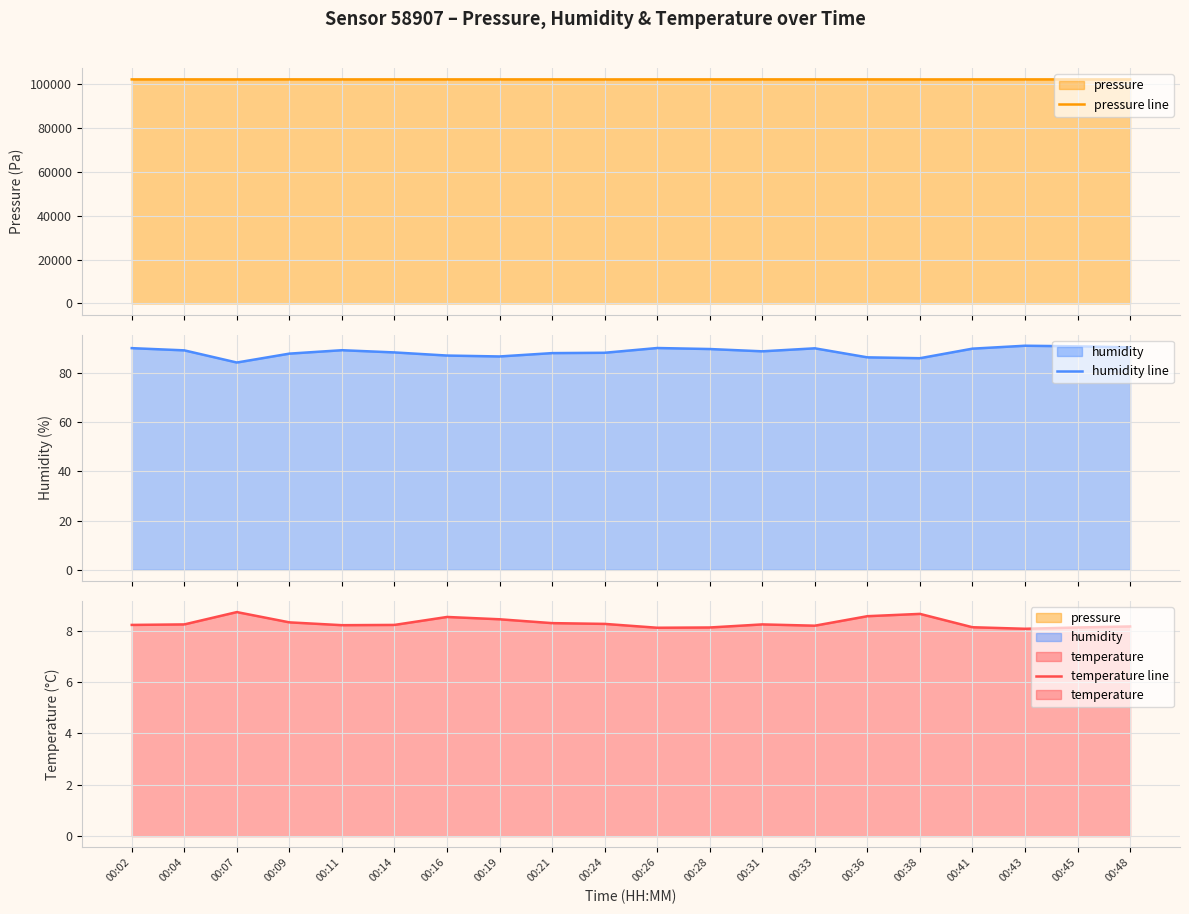

True or false: temperature line has a value of 14.3 at 00:07.

False